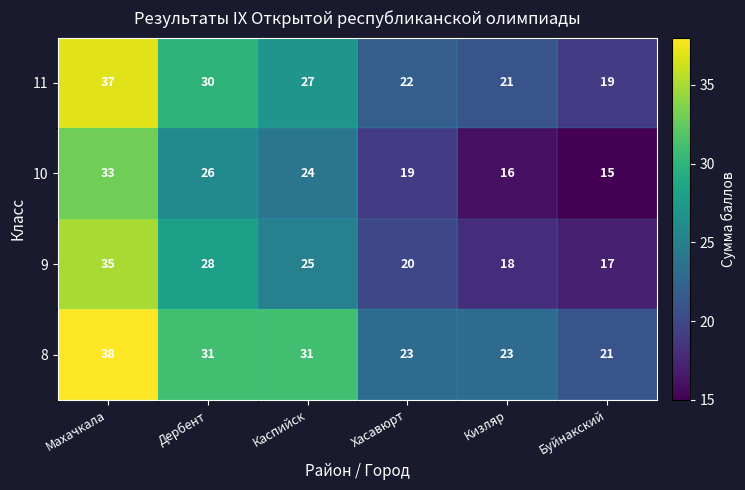

True or false: 10 has a value of 16 at Кизляр.

True